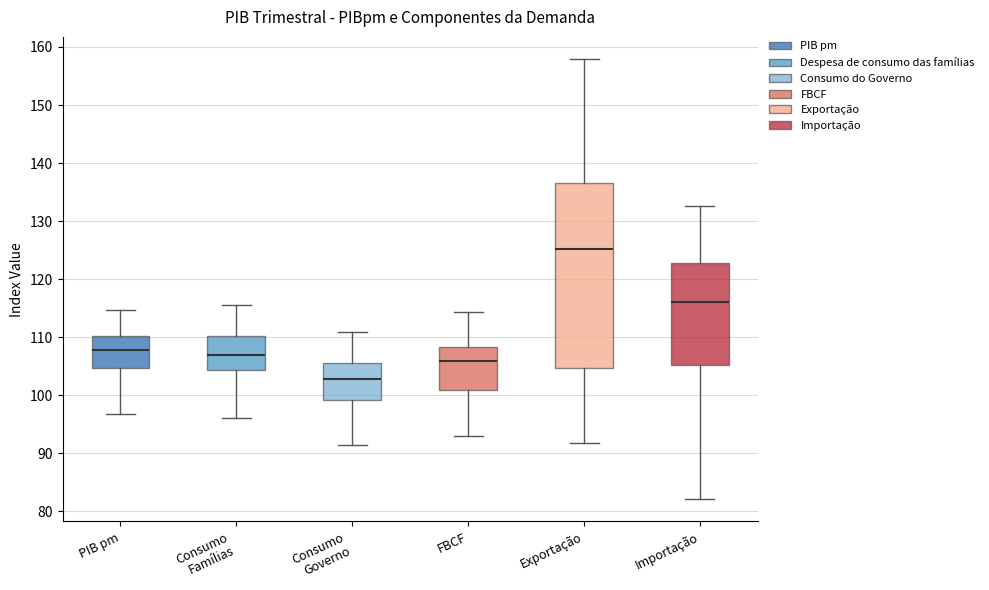

Where does the upper whisker of the box for Importação end on the y-axis? The values are not printed on the chart, so give them approximately, as read against the axis.

133